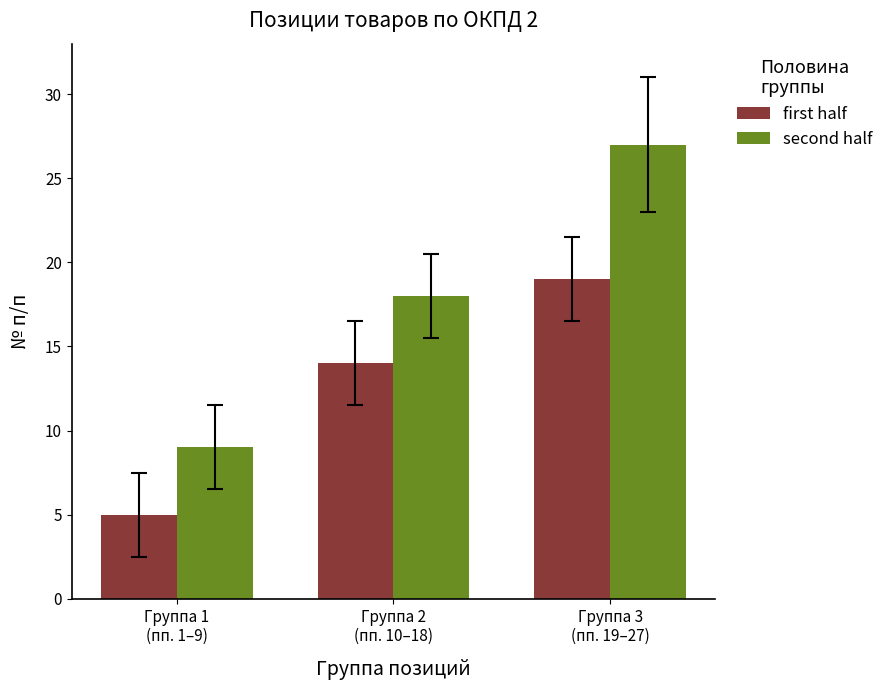

What is the approximate value of first half at Группа 2
(пп. 10–18), to the nearest 10?

10